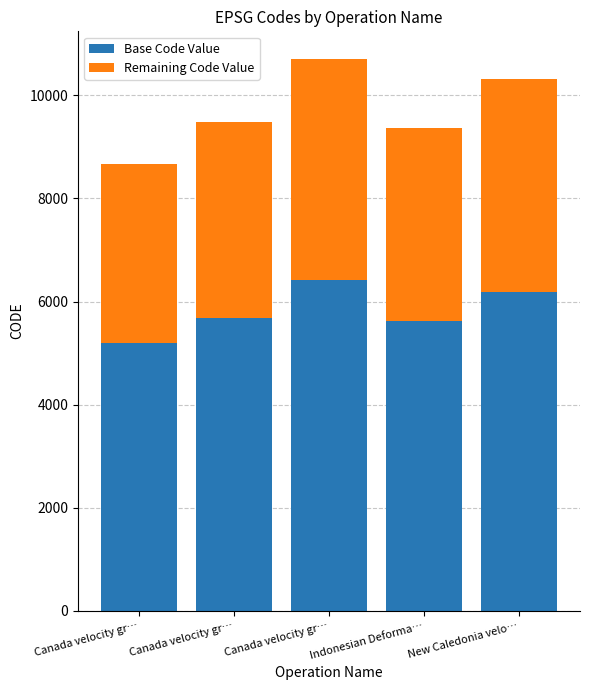

Rank the categories by Base Code Value value from highest to lowest.

Canada velocity gr…, New Caledonia velo…, Canada velocity gr…, Indonesian Deforma…, Canada velocity gr…